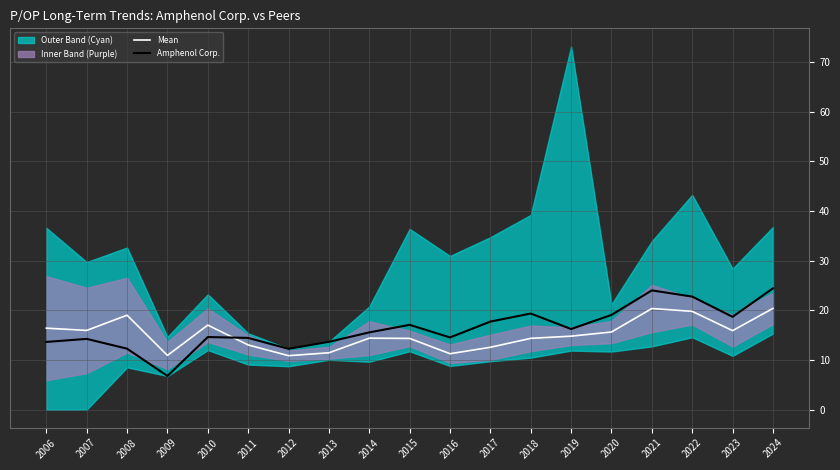

How many interior local peaks does the Amphenol Corp. series have?

5